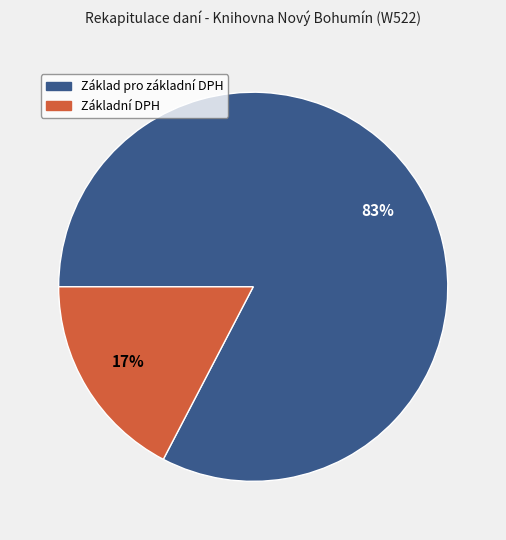

Which category has the biggest portion of the pie?

Základ pro základní DPH